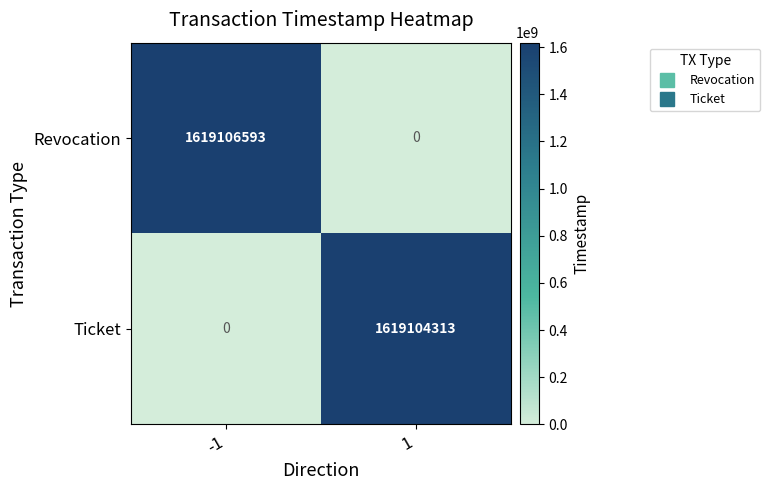

The value of Revocation at 1 is 0. True or false?

True